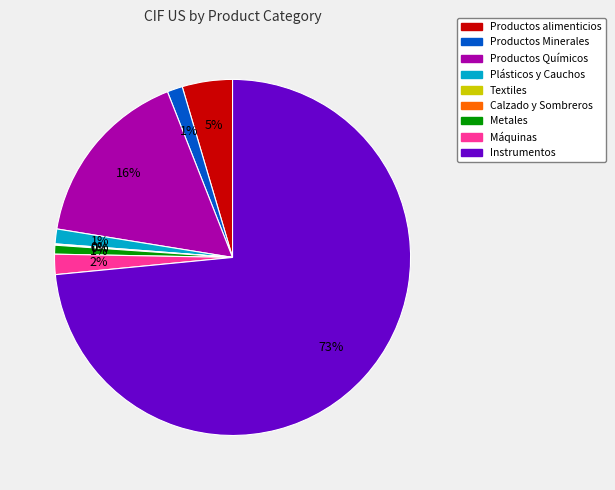

To the nearest percent, what percentage of the pie is Productos alimenticios?

5%